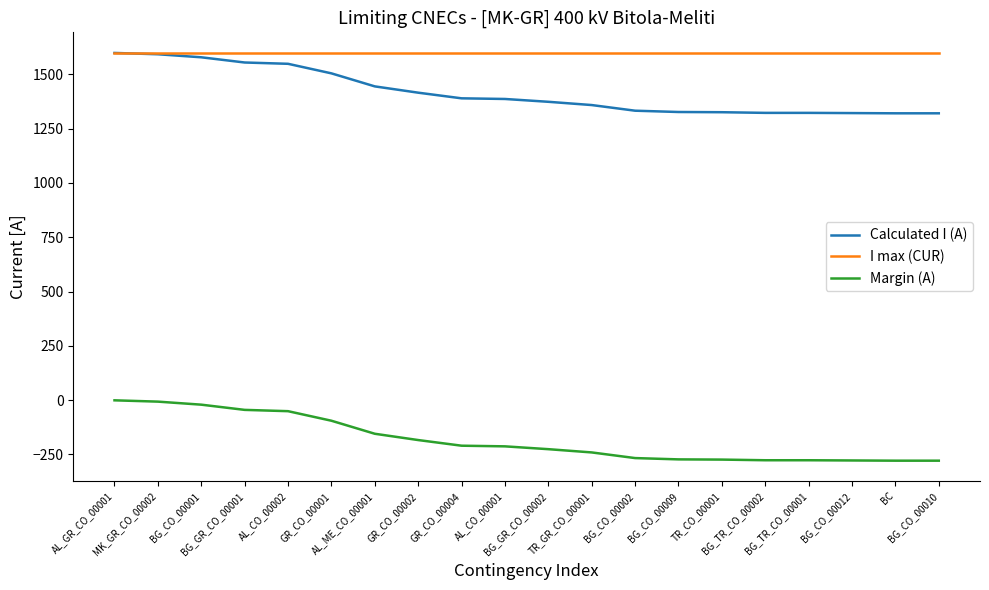

What position from the left is BG_GR_CO_00001?

4